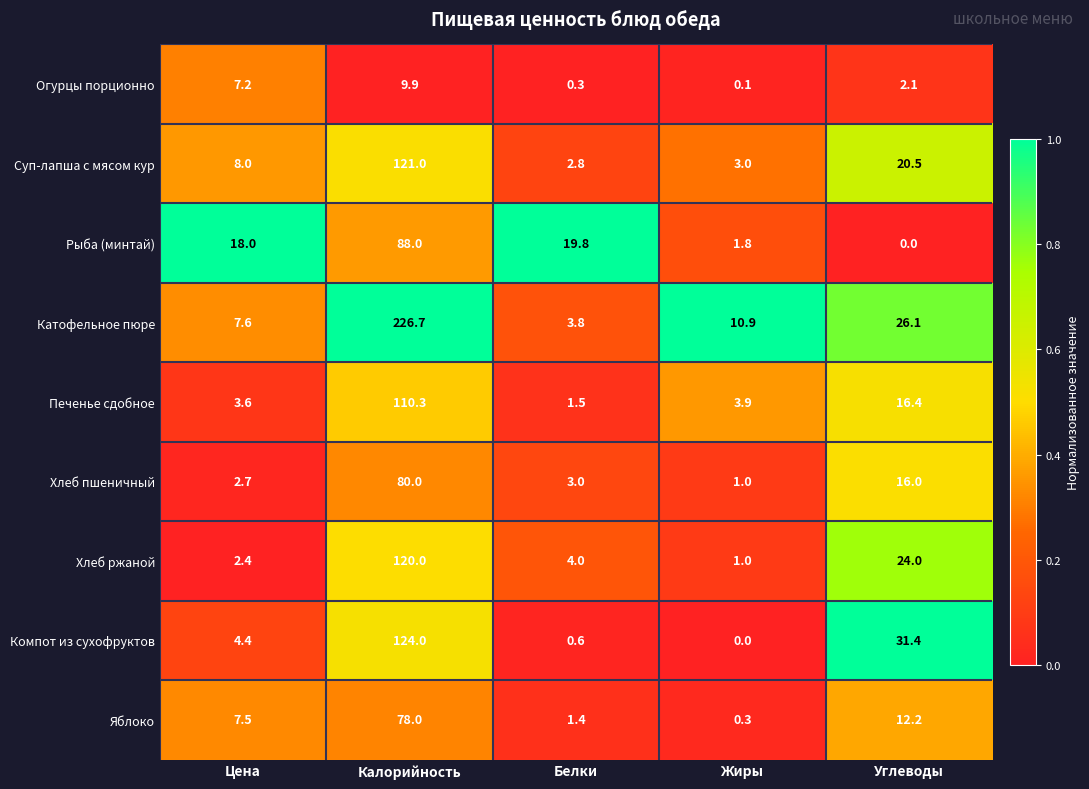

What is the average value of the Рыба (минтай) series?

25.5